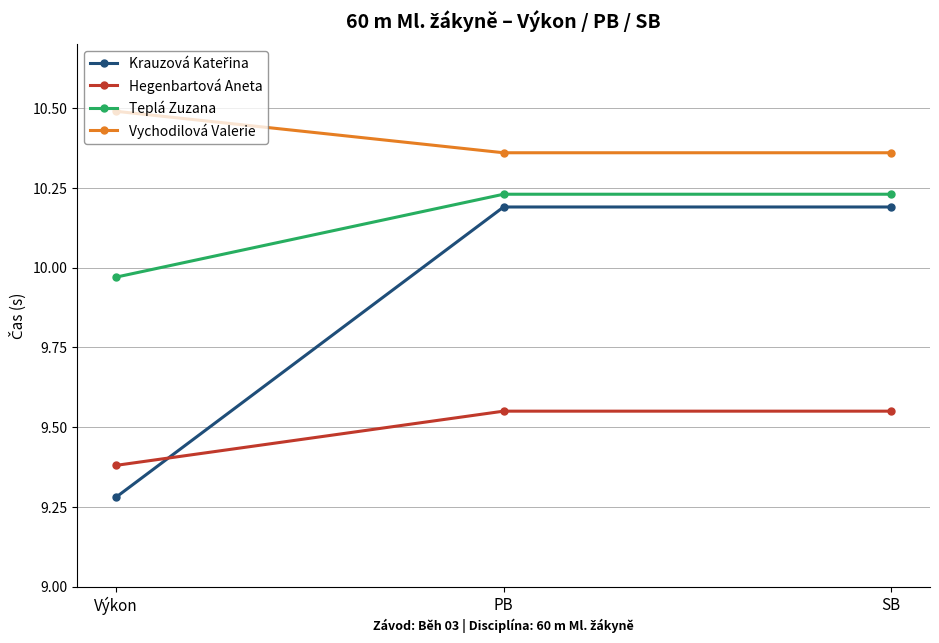

What is the maximum value for Vychodilová Valerie?

10.5